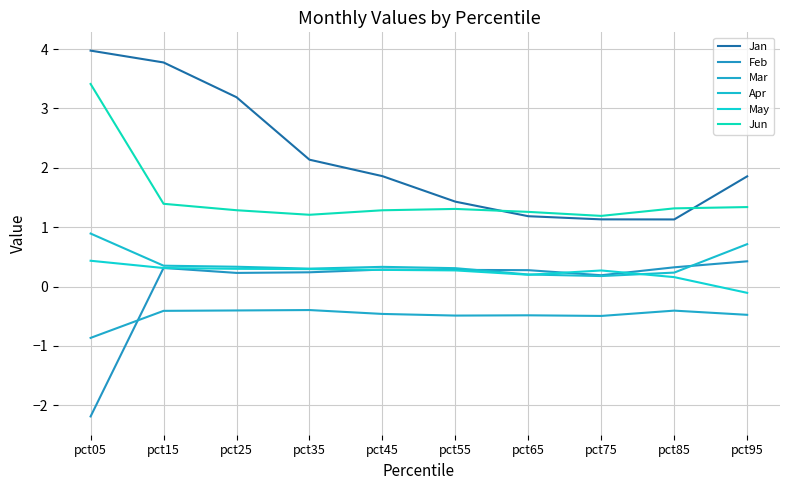

In Jun, how many points are lower than both neighbors (excluding endpoints)?

2